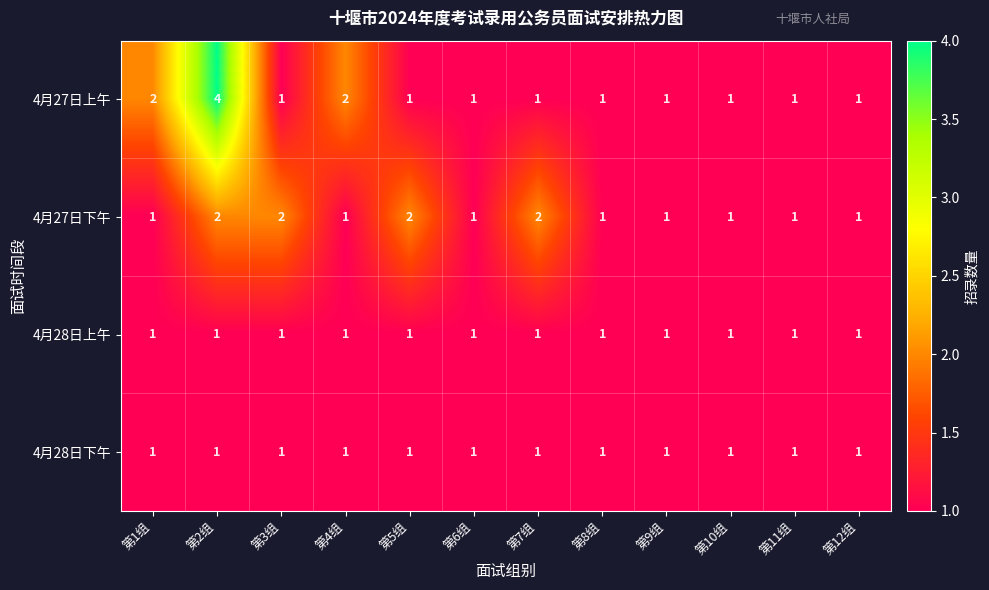

Which category has the highest value in the 4月27日上午 series?

第2组